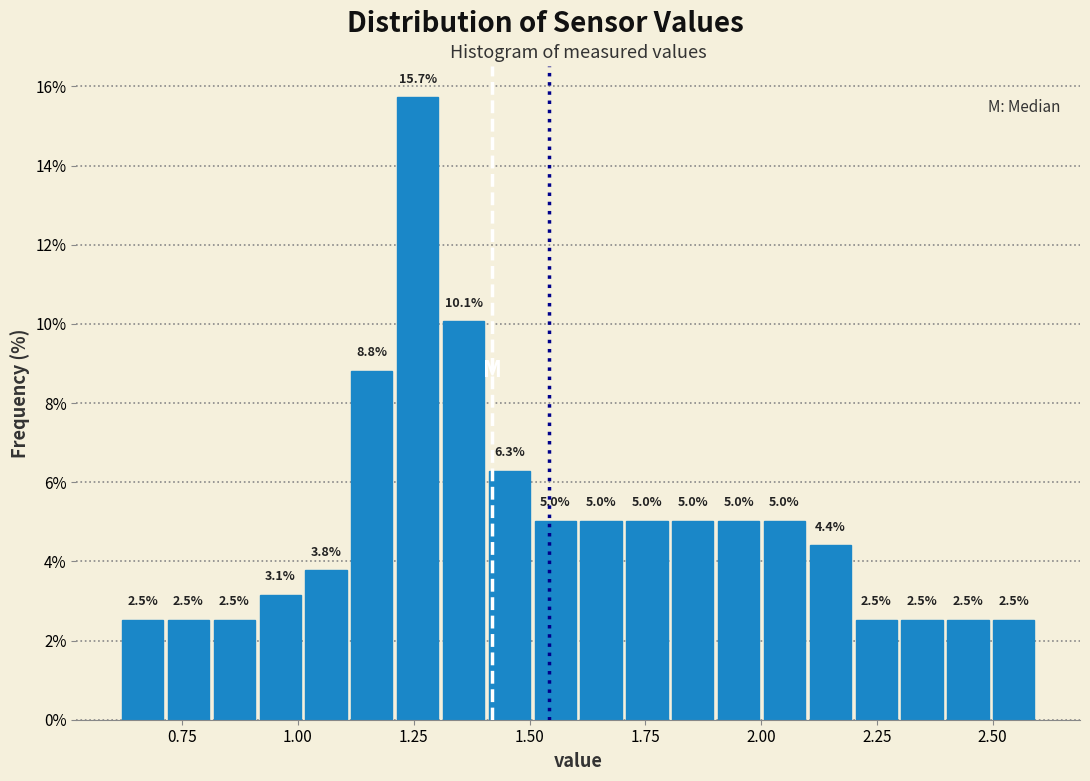

Around what value on the x-axis is the tallest bar? Give the approximate position of its centre, as read against the axis.

1.25